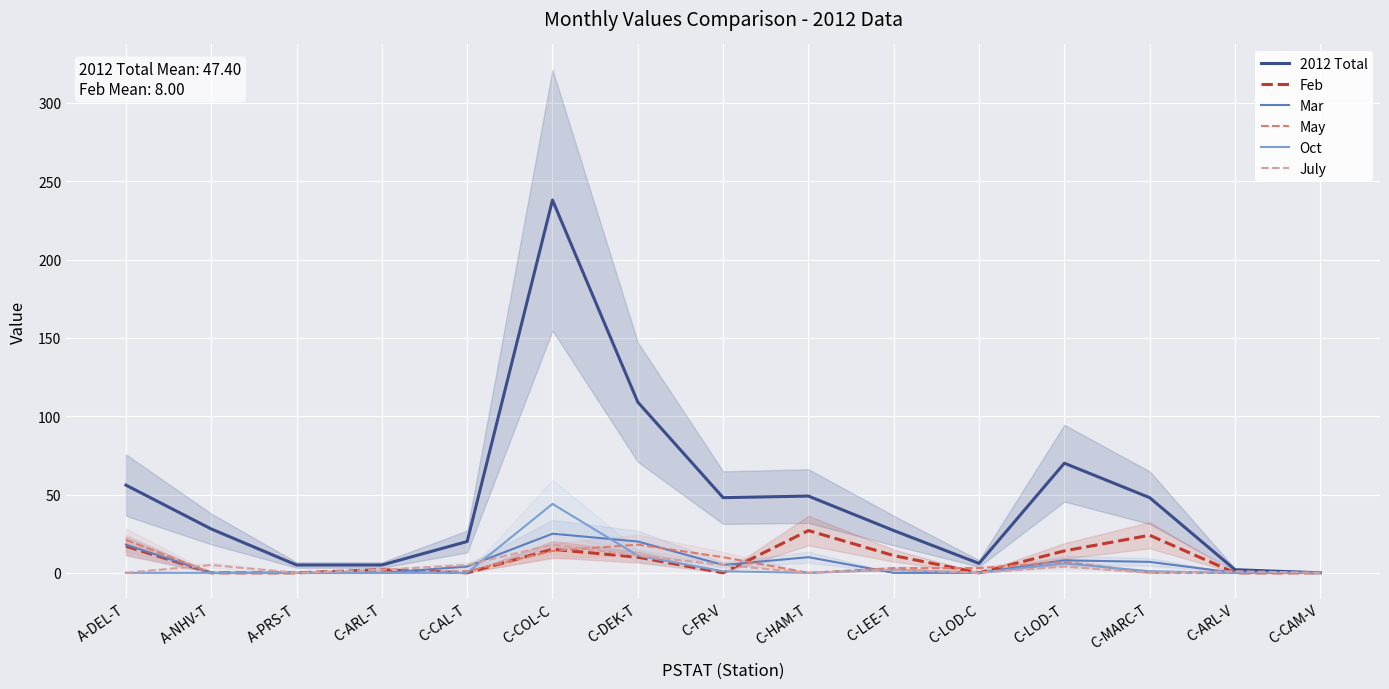

Where is the first local maximum for Oct?

C-COL-C